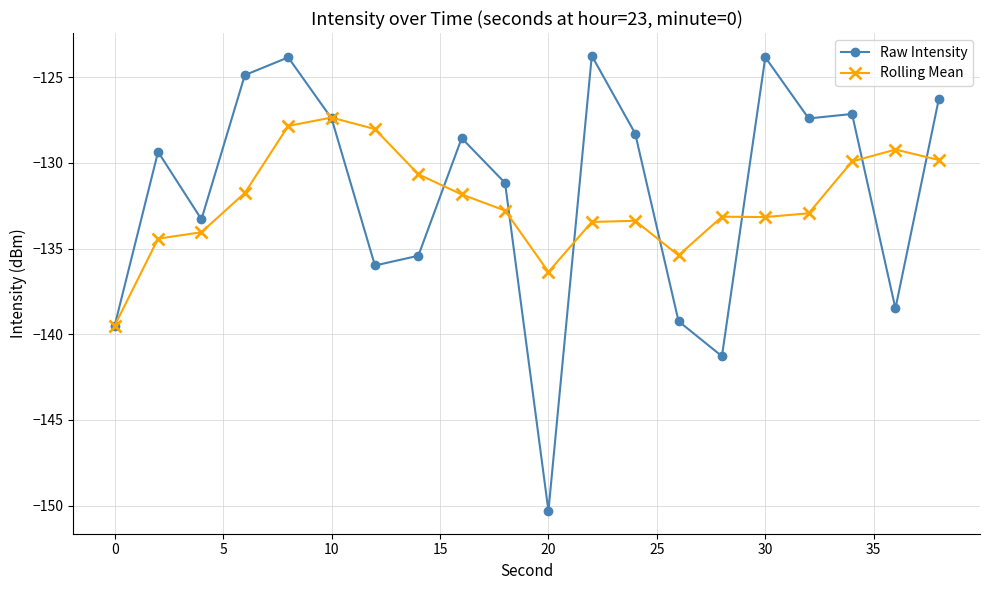

Which series has the widest spread of values?

Raw Intensity